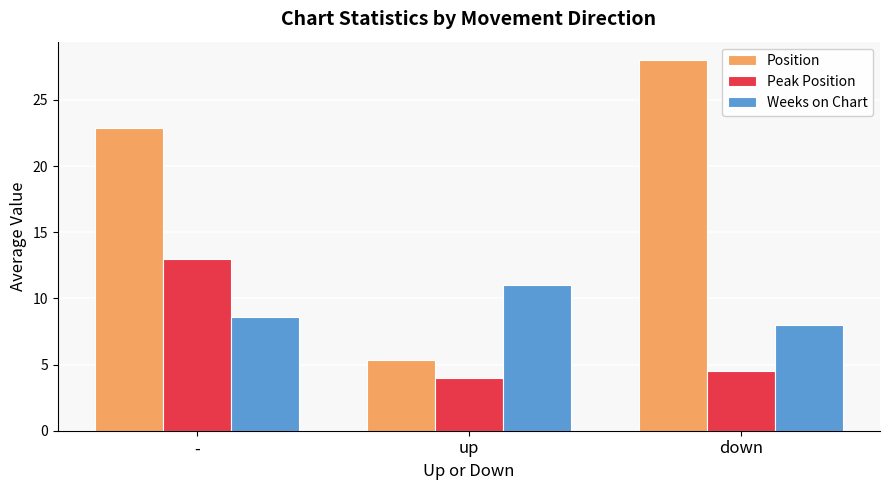

Between - and down, which series saw the biggest shift?

Peak Position